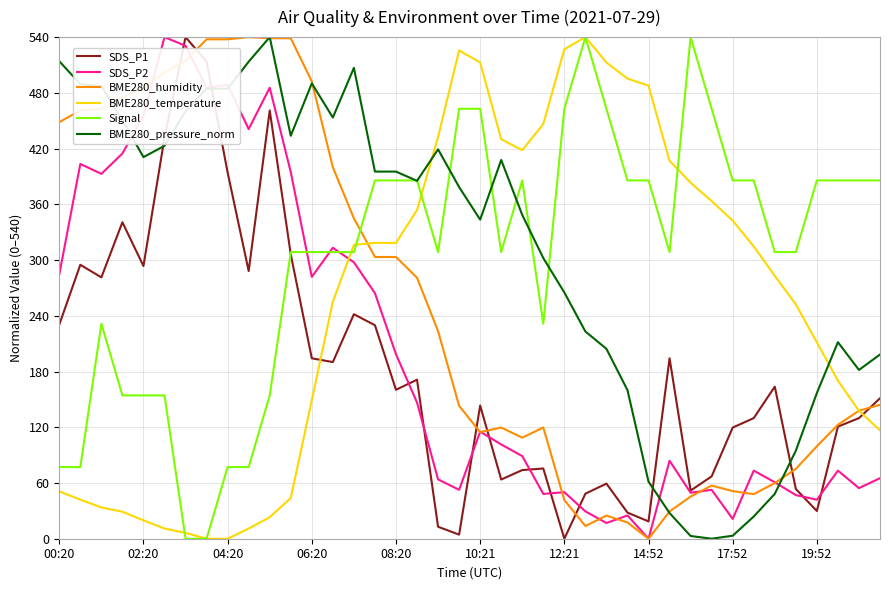

What is the maximum value for BME280_humidity?

540.0